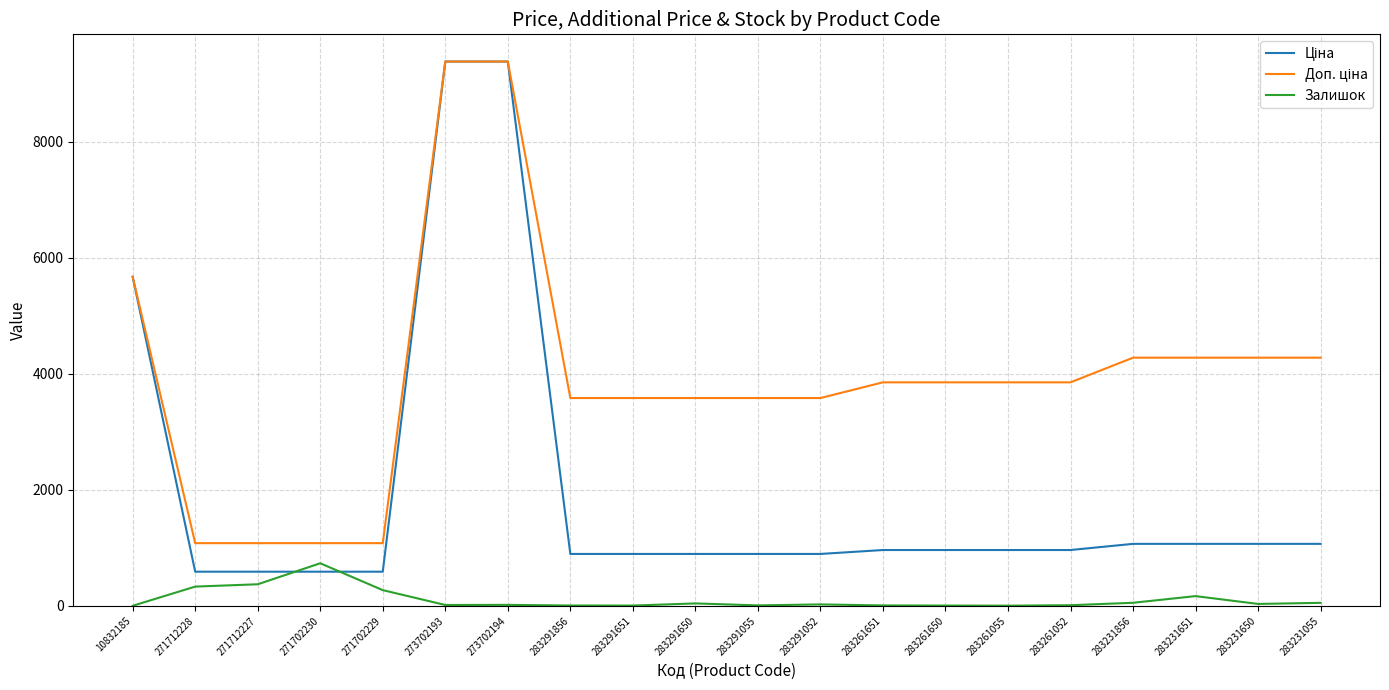

The Залишок series shows 7.0 at 283291856. True or false?

True